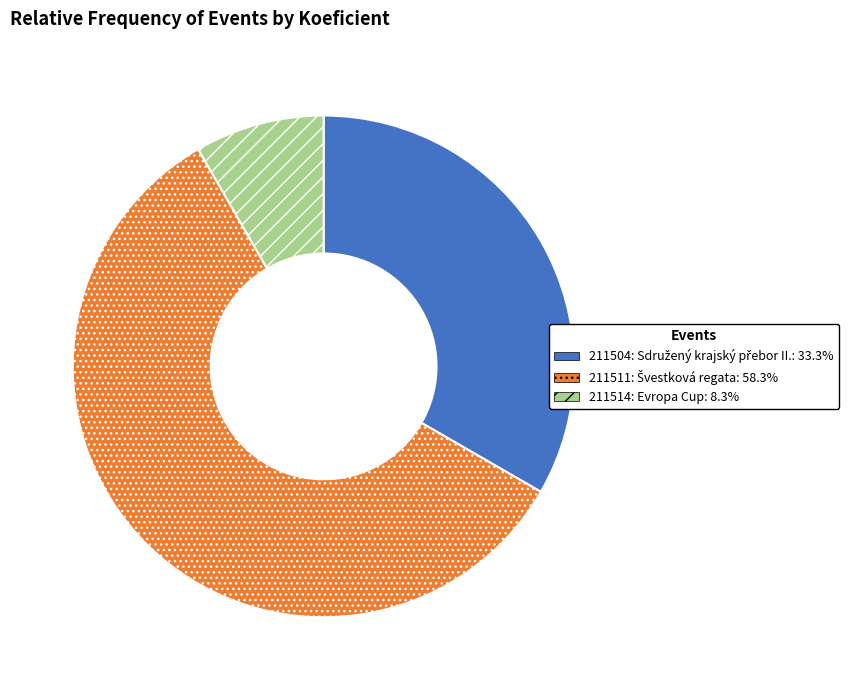

Do 211504 and 211511 together represent more than half of the pie?

Yes